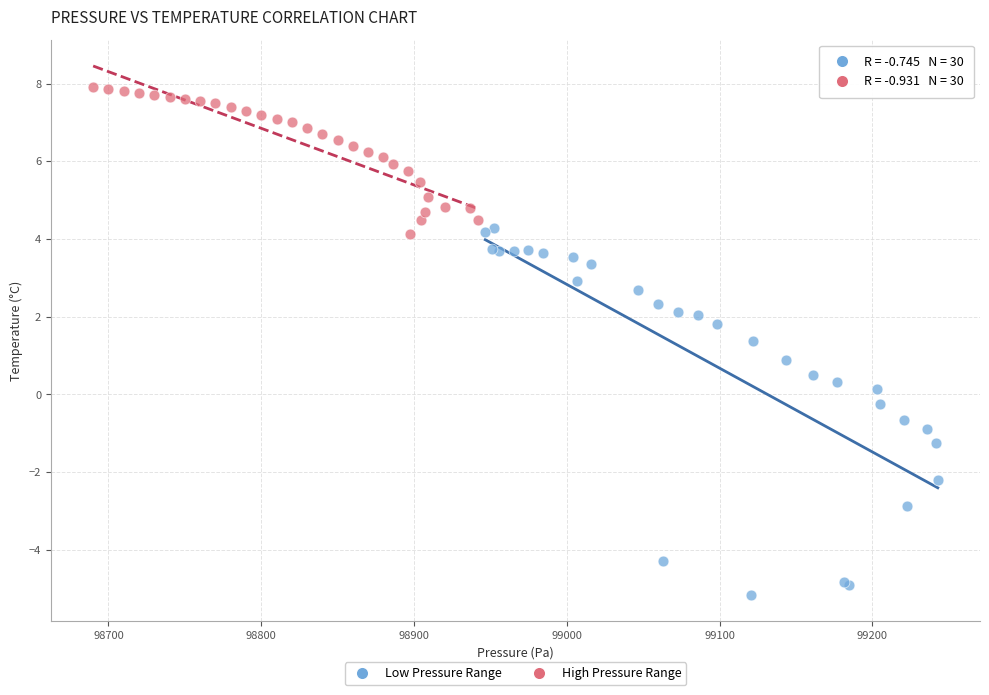

Which series has the widest spread of Y values?

Low Pressure Range